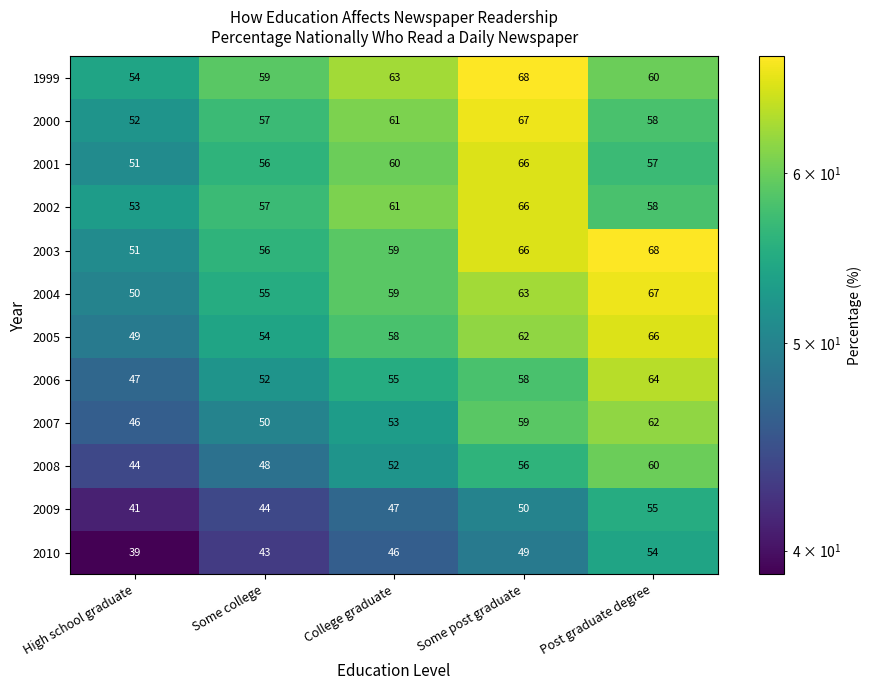

Which series has the largest total across all categories?

1999